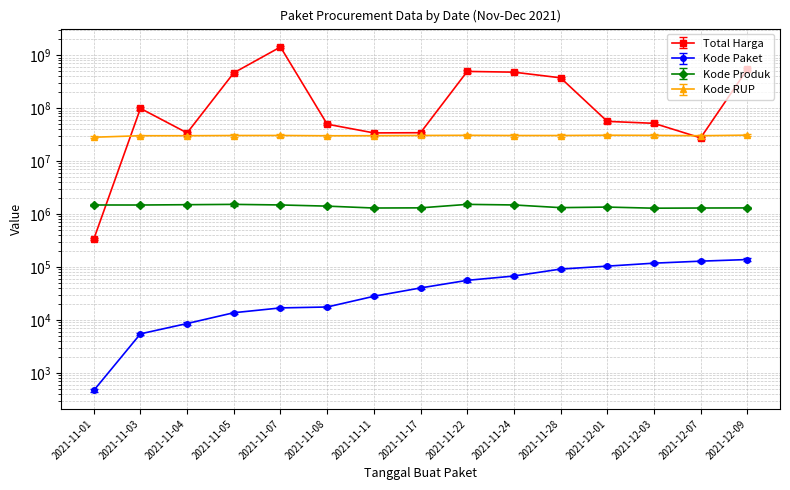

Reading left to right, transcribe all the data shown in this chart.

Total Harga: 333600	98772570	34000000	464002100	1425867900	49730040	34000000	34292000	493000000	477600000	373404000	56152800	51601000	27412000	541071000
Kode Paket: 464	5449	8530	13652	16823	17509	27891	40112	55826	67279	91101	103541	117783	128516	137876
Kode Produk: 1479674	1477921	1498322	1519264	1481562	1407595	1297110	1305852	1519260	1481562	1318333	1350905	1286873	1297110	1302598
Kode RUP: 28171087	30089034	30089034	30372232	30428912	30029068	30089034	30416731	30636058	30352738	30363247	30745112	30527421	30089034	30852642